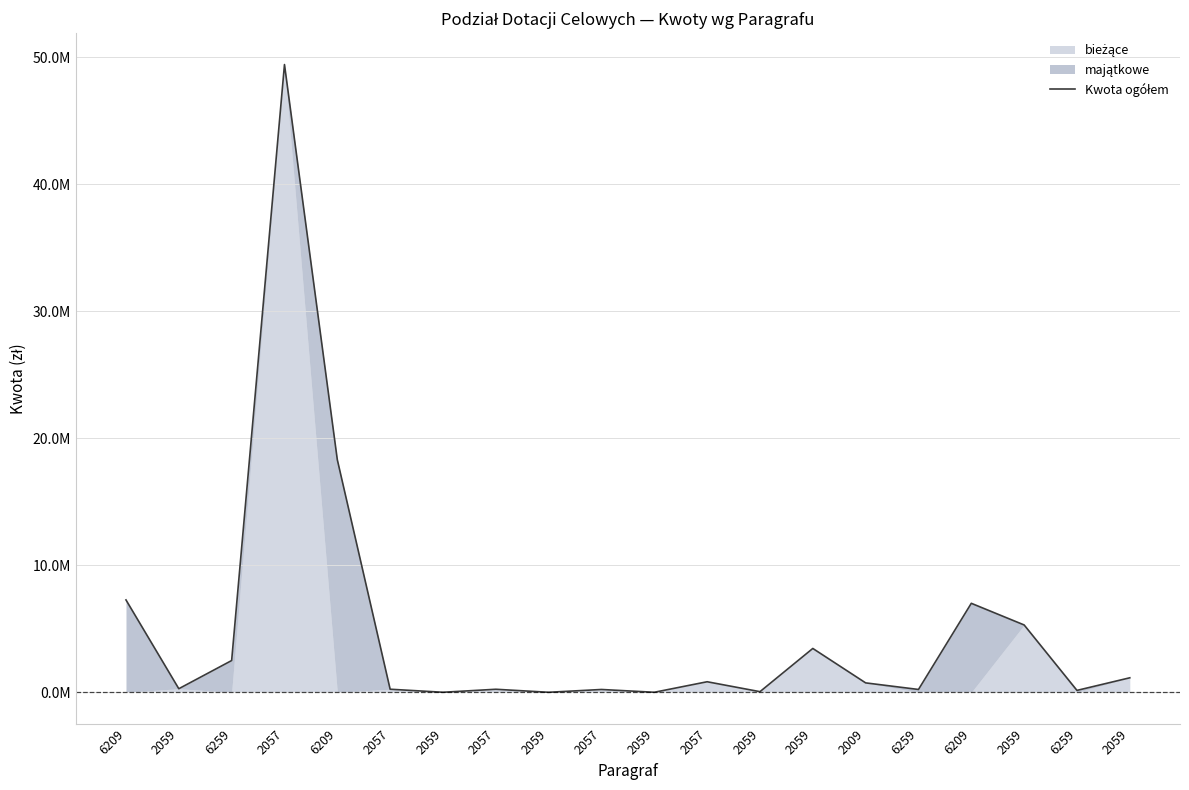

Which has a higher value, 6209 or 6259?

6209